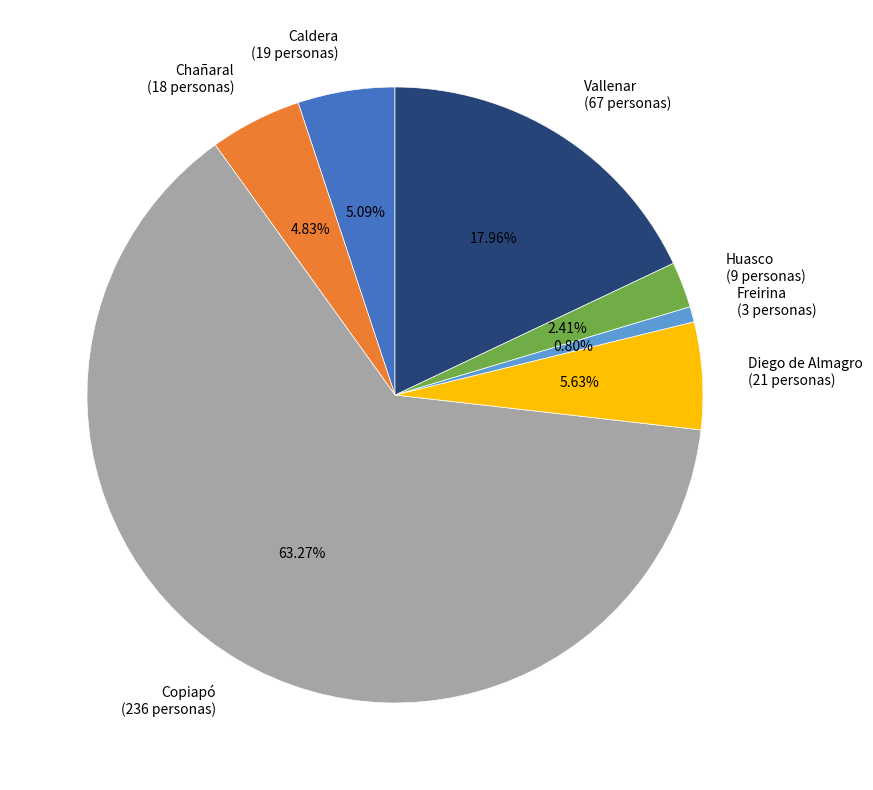

Is there a majority slice in this chart?

Yes